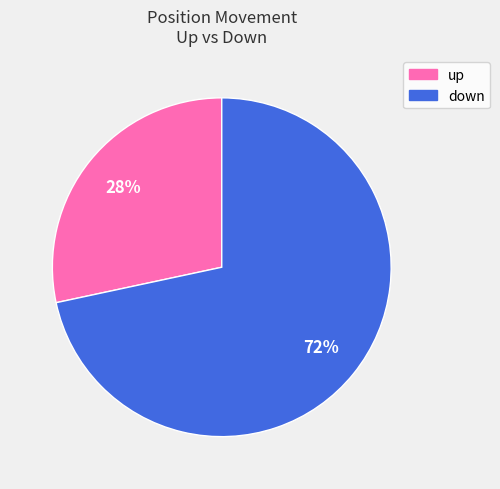

Which has a higher value, down or up?

down